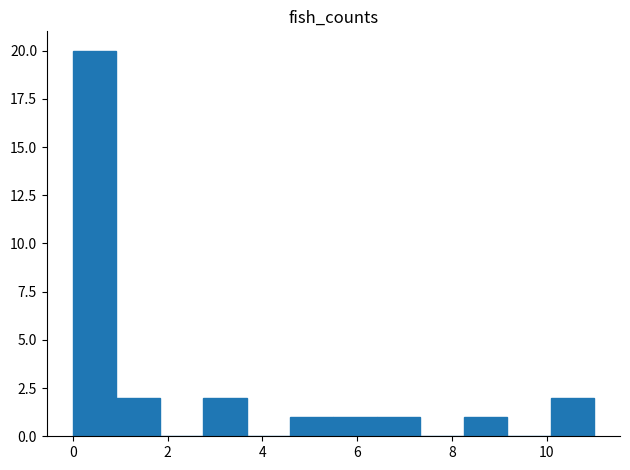

Reading left to right, transcribe this chart: for each bar, give the range it covers on the x-axis and its height. Neither the bar edges nor the heights are printed on the chart, so give them approximately, as read against the axes.

0.0 to 1.0: 20
1.0 to 1.8: 2
1.8 to 2.8: 0
2.8 to 3.6: 2
3.6 to 4.6: 0
4.6 to 5.6: 1
5.6 to 6.4: 1
6.4 to 7.4: 1
7.4 to 8.2: 0
8.2 to 9.2: 1
9.2 to 10.0: 0
10.0 to 11.0: 2